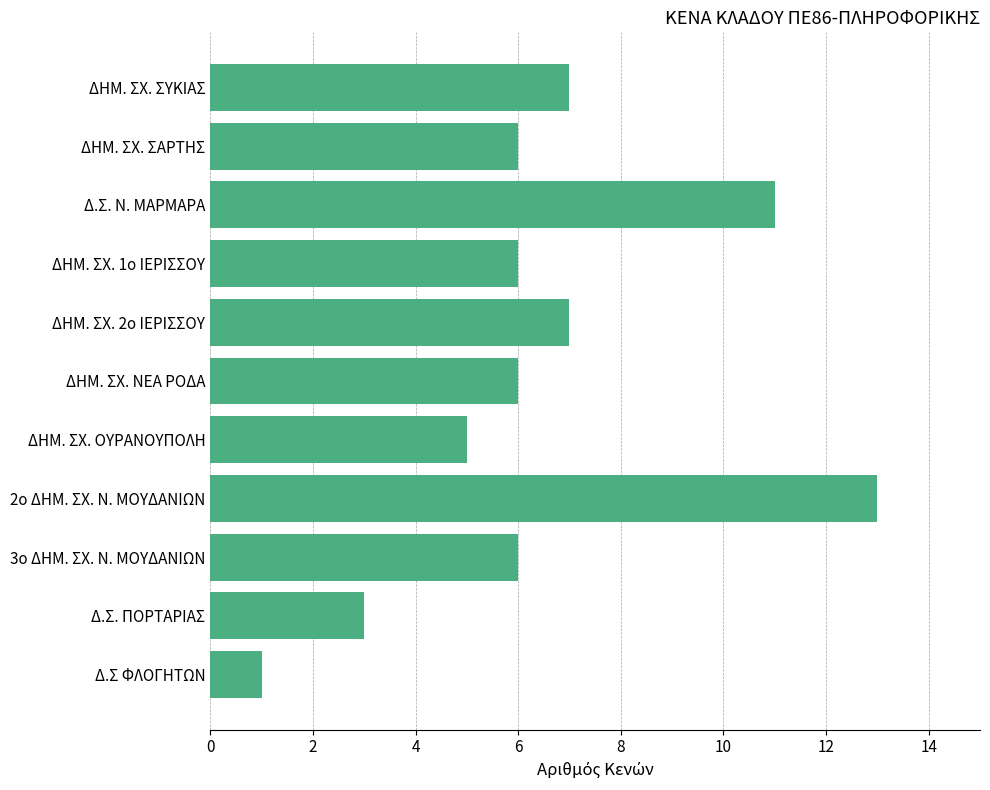

What value does the data have at ΔΗΜ. ΣΧ. ΣΑΡΤΗΣ?

6